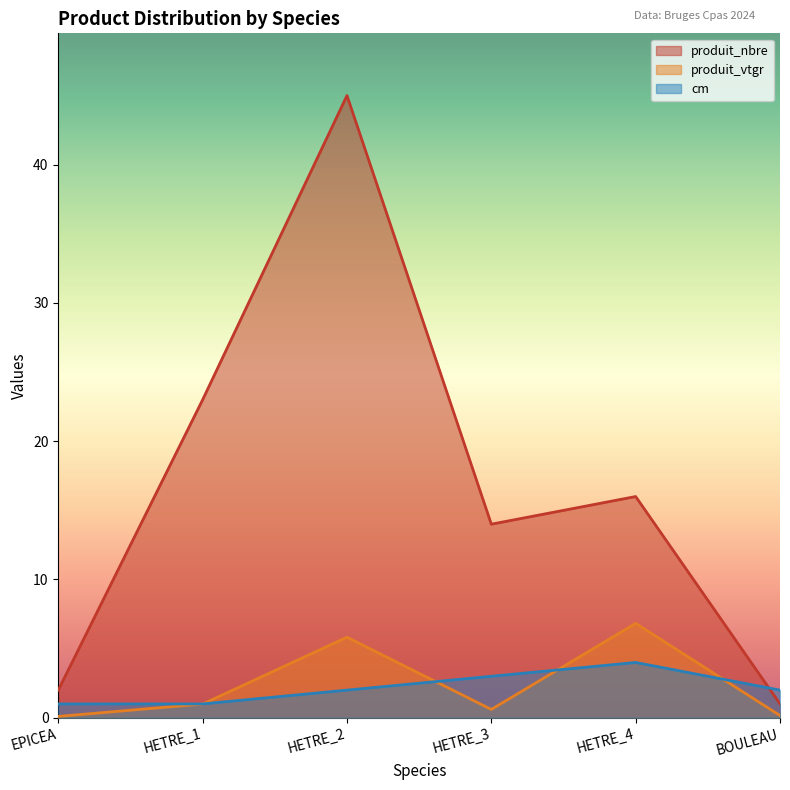

Which category has the lowest value in the produit_nbre series?

BOULEAU